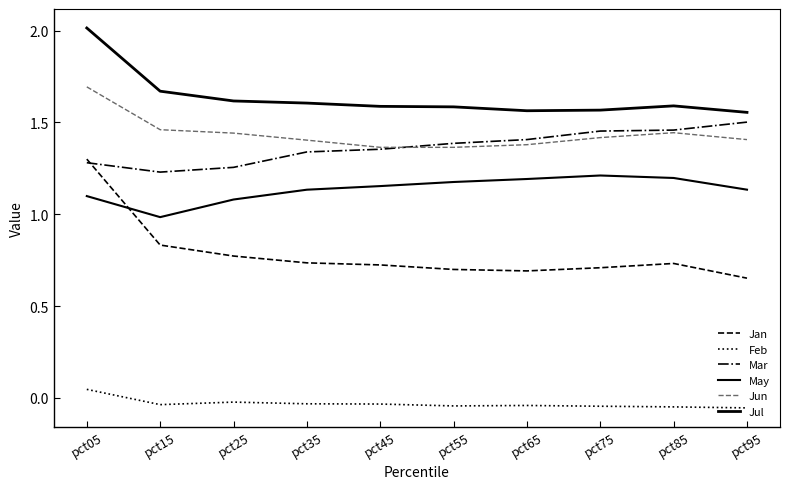

Does the chart have visible grid lines?

No